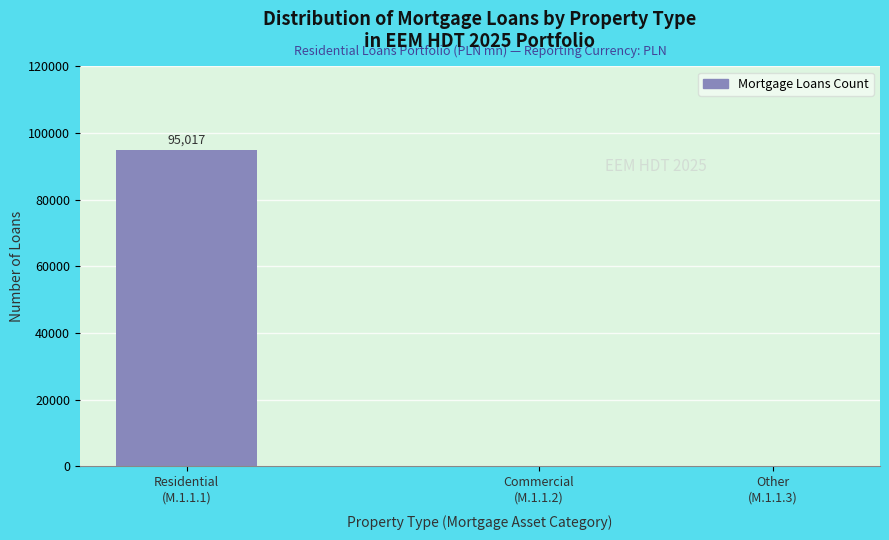

What is the sum of all values?

95017